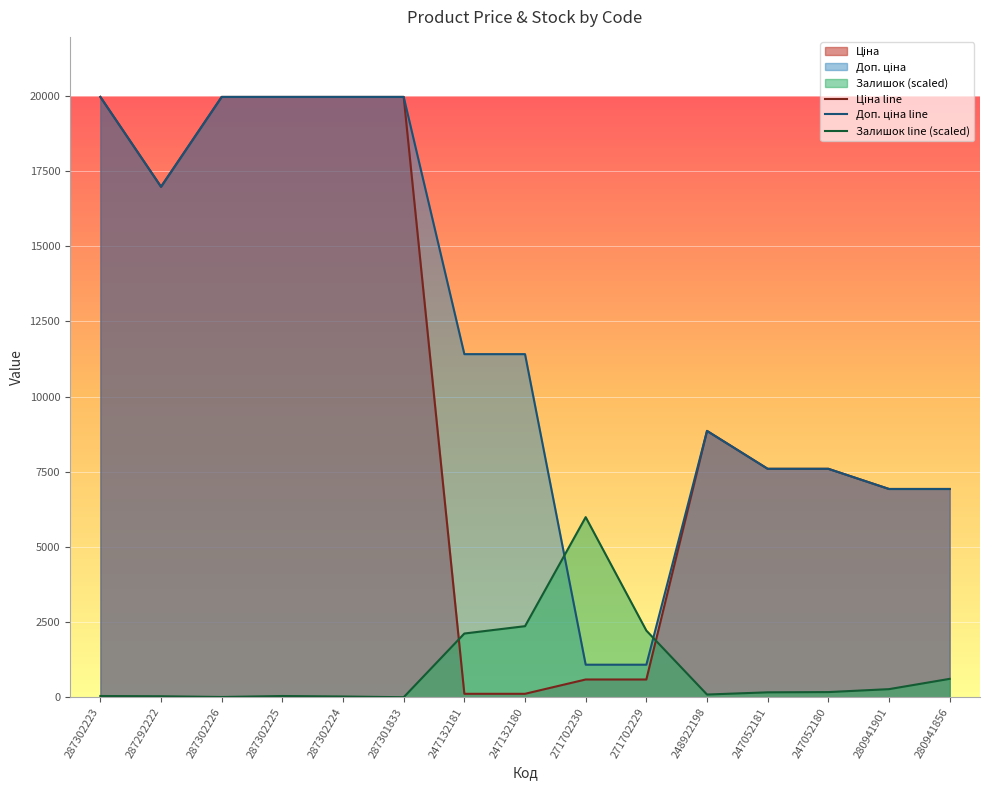

True or false: Залишок has a value of 197.1 at 280941856.

False